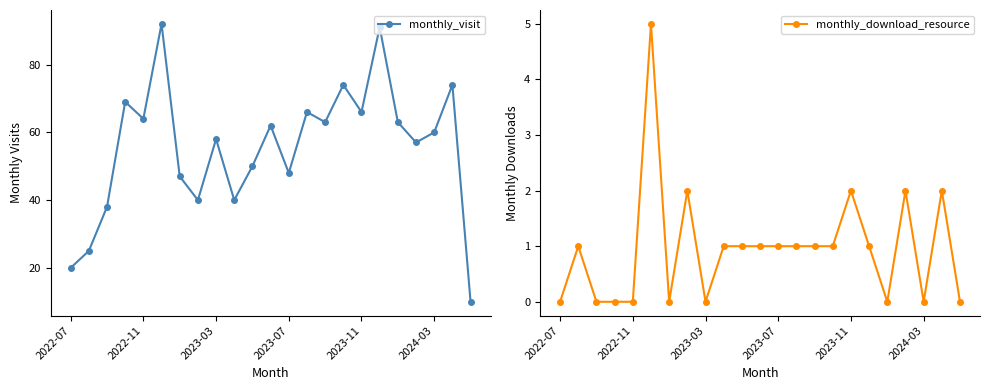

True or false: monthly_download_resource has more than 0 points higher than both neighbors.

True